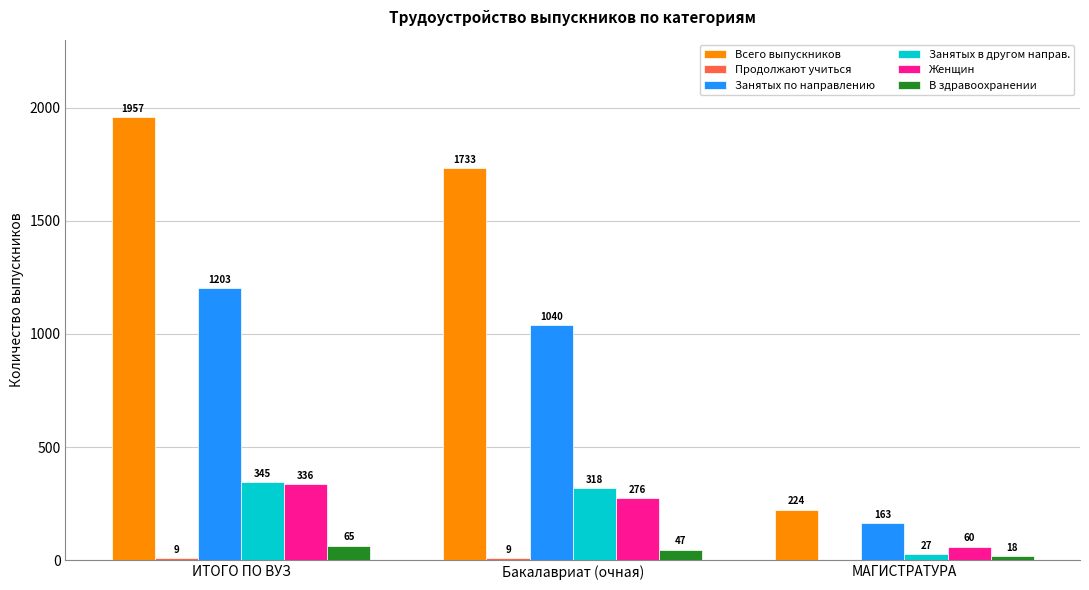

How many groups of bars are there?

3